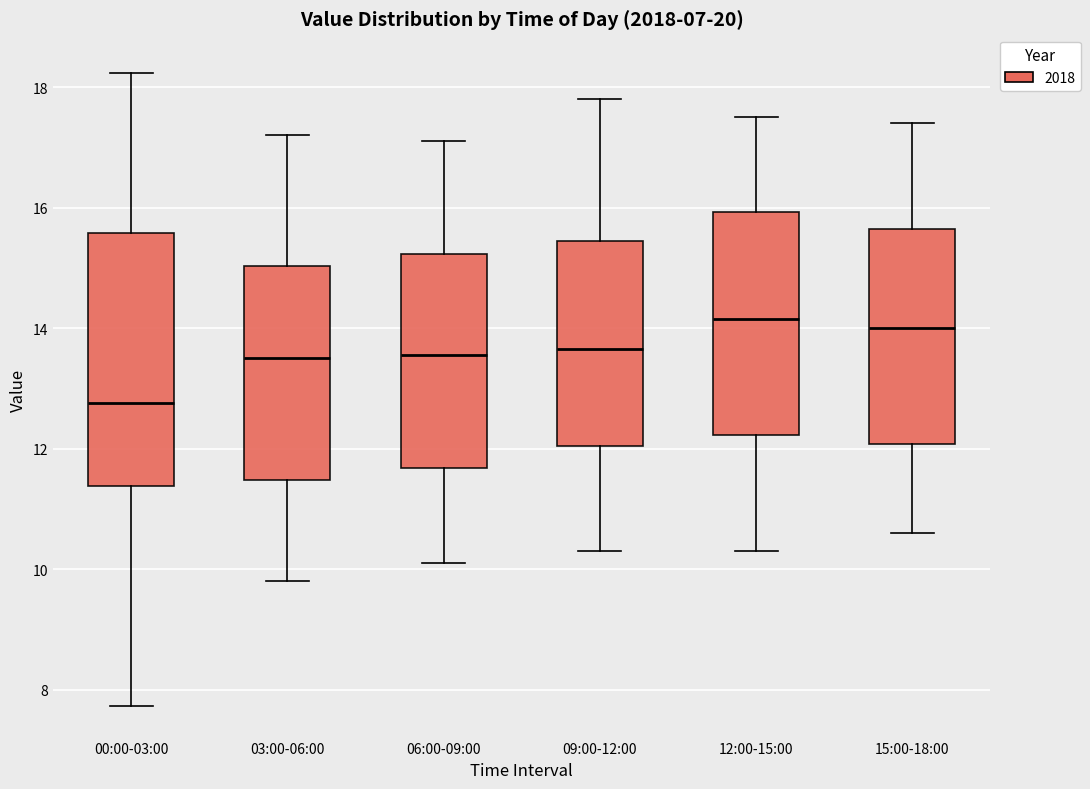

Reading left to right, read every box against the y-axis: the position of its median line, the range the box covers, and the ends of its whiskers. The values are not printed on the chart, so give them approximately, as read against the axis.

00:00-03:00: median 12.8, box 11.4 to 15.6, whiskers 7.8 to 18.2
03:00-06:00: median 13.6, box 11.4 to 15.0, whiskers 9.8 to 17.2
06:00-09:00: median 13.6, box 11.6 to 15.2, whiskers 10.2 to 17.2
09:00-12:00: median 13.6, box 12.0 to 15.4, whiskers 10.4 to 17.8
12:00-15:00: median 14.2, box 12.2 to 16.0, whiskers 10.4 to 17.6
15:00-18:00: median 14.0, box 12.0 to 15.6, whiskers 10.6 to 17.4